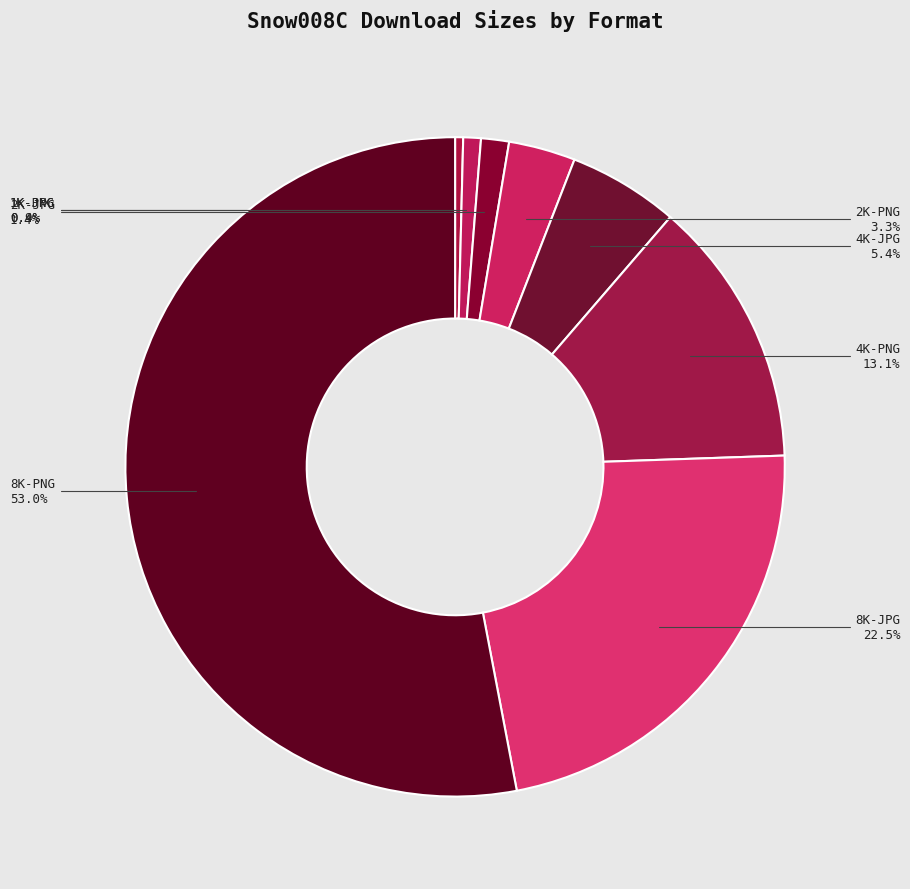

True or false: 1K-JPG accounts for 10% of the total.

False